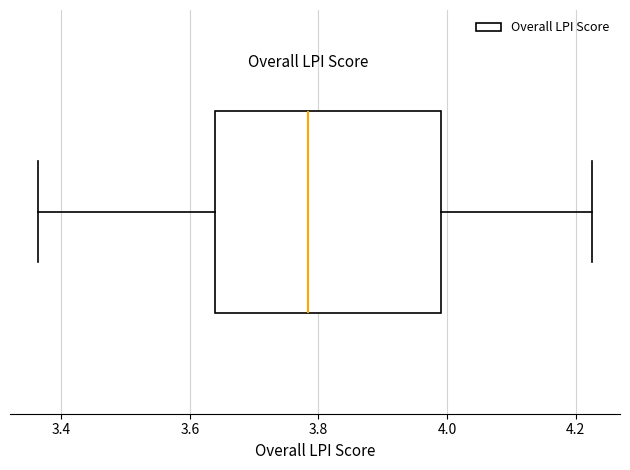

Transcribe this box plot: give where the median line is, the range the box spans, and where the two whiskers end, as read against the x-axis. The values are not printed on the chart, so give them approximately, as read against the axis.

median 3.78, box 3.64 to 4.00, whiskers 3.36 to 4.22